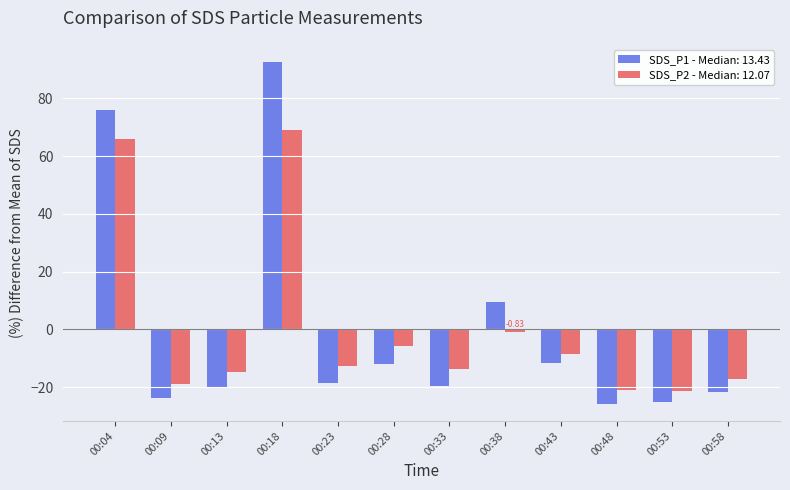

What is the difference between the maximum and minimum values in the SDS_P1 - Median: 13.43 series?

118.5